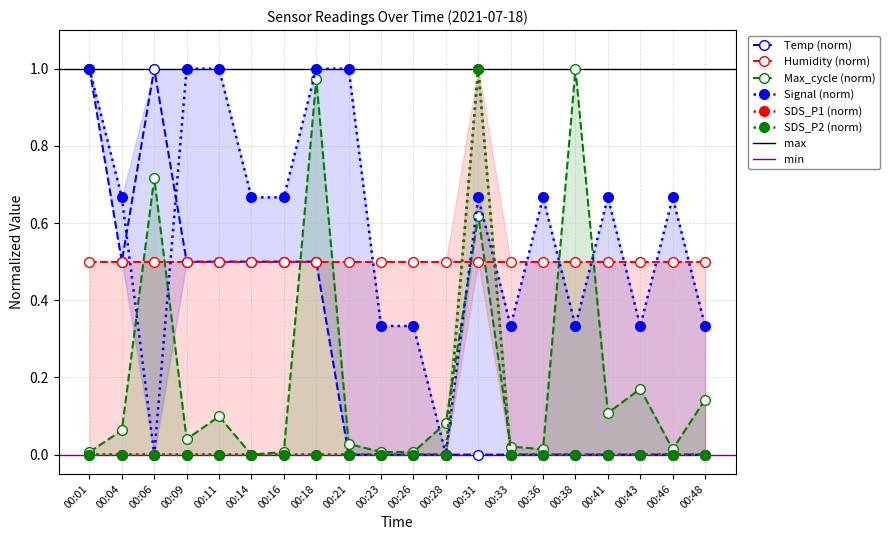

How many SDS_P2 values are between 0 and 1?

20